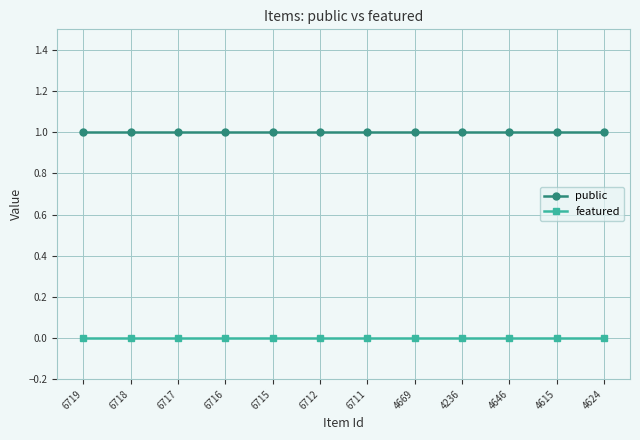

Is the value of featured at 6715 greater than the value of public at 4646?

No